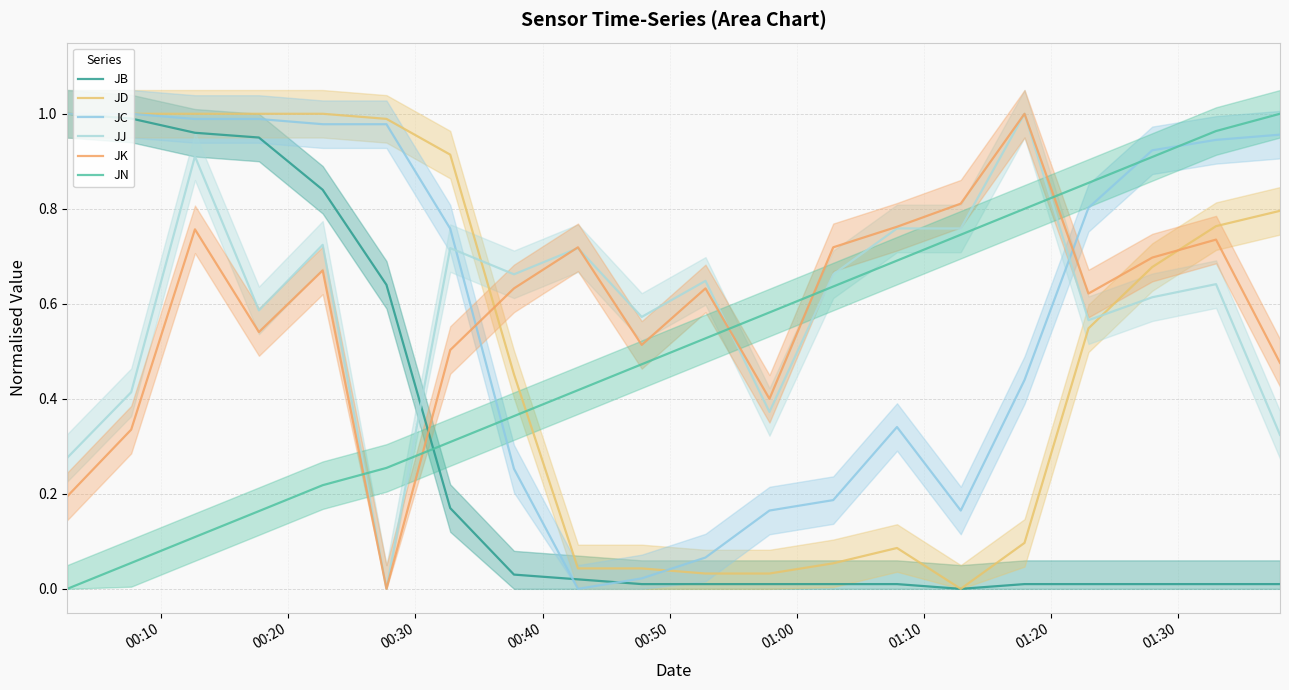

Between 00:10 and 00:30, which is larger?

00:10